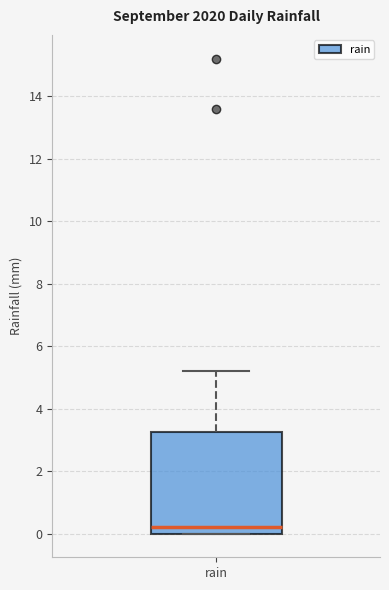

Read this box plot against the y-axis: the position of the median line, the range covered by the box, and the ends of both whiskers. The values are not printed on the chart, so give them approximately, as read against the axis.

median 0.2, box 0.0 to 3.2, whiskers 0.0 to 5.2